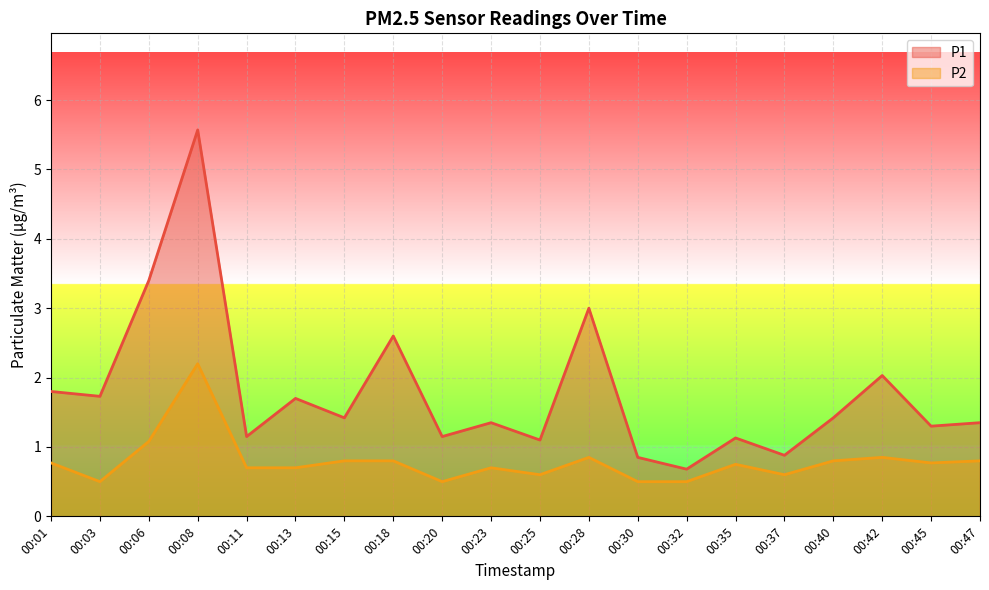

Is it true that P1 equals 1.1 at 00:35?

True